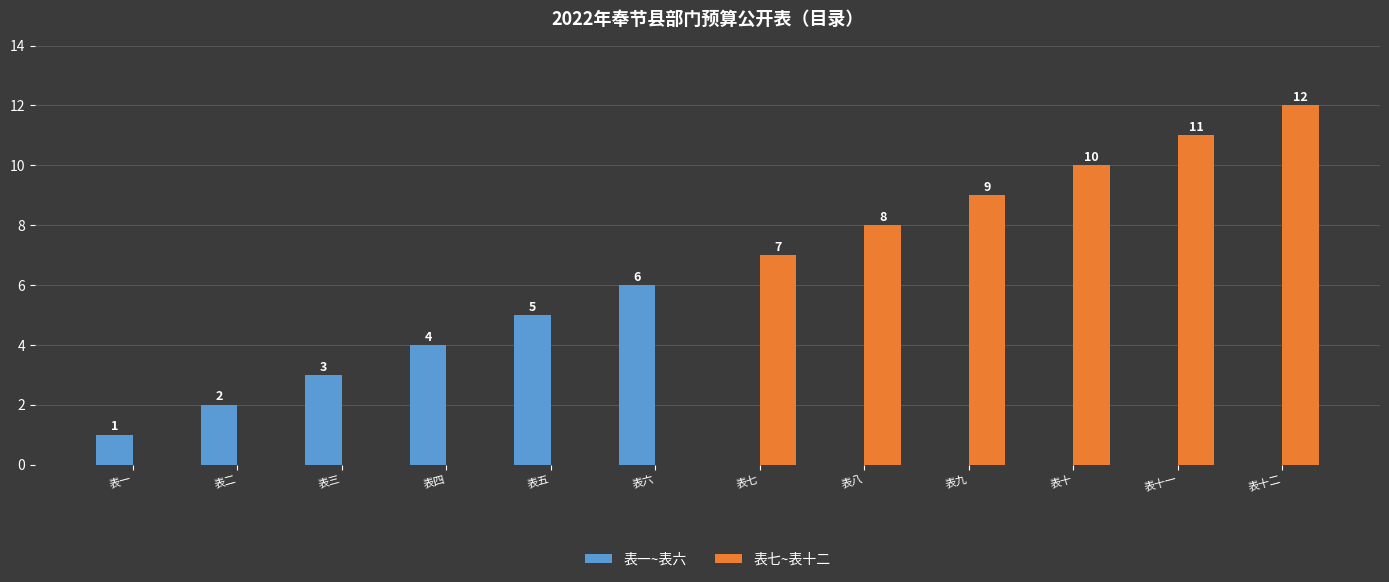

Reading left to right, transcribe all the data shown in this chart.

表一~表六: 表一=1	表二=2	表三=3	表四=4	表五=5	表六=6	表七=0	表八=0	表九=0	表十=0	表十一=0	表十二=0
表七~表十二: 表一=0	表二=0	表三=0	表四=0	表五=0	表六=0	表七=7	表八=8	表九=9	表十=10	表十一=11	表十二=12